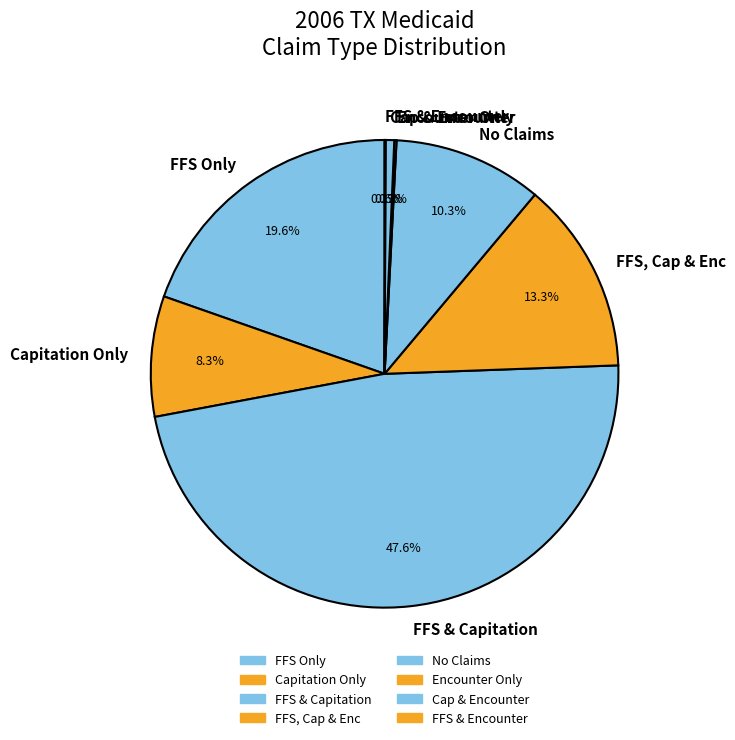

What percentage is NOT represented by FFS & Capitation?

52.4%